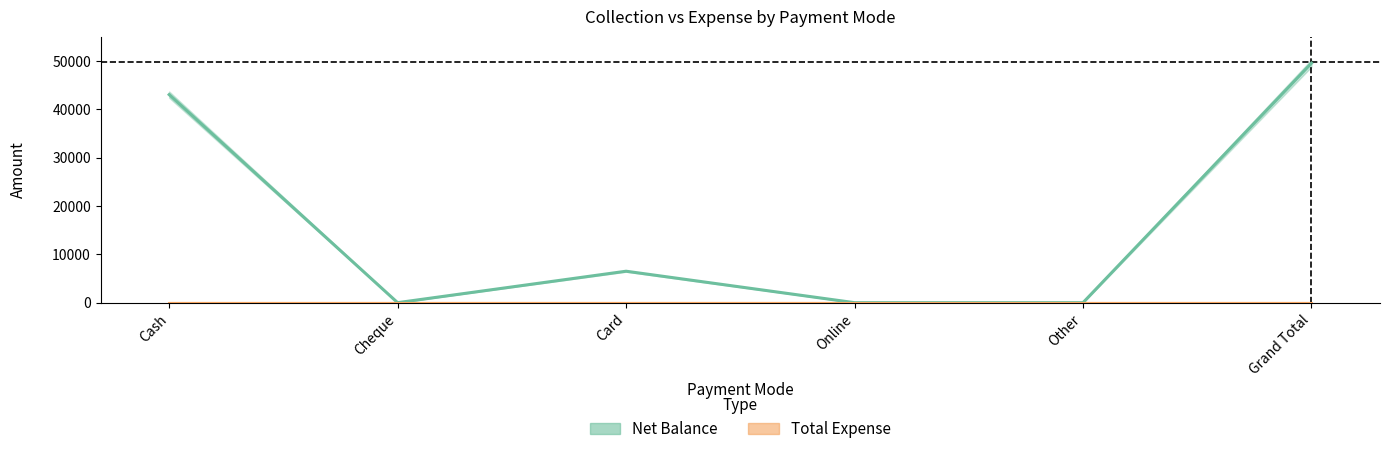

Which category has the lowest value in the Total Expense series?

Cash